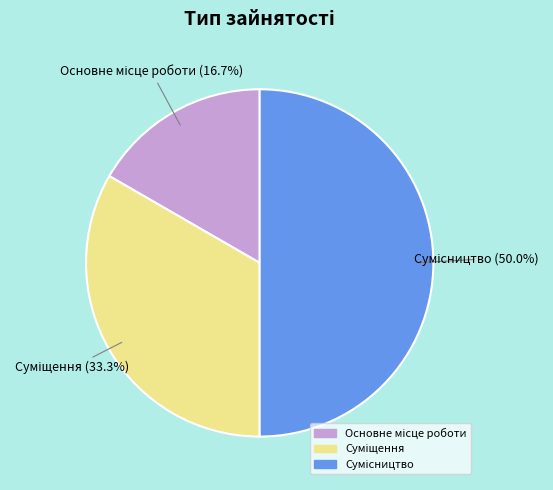

Does Основне місце роботи represent more than half of the total?

No